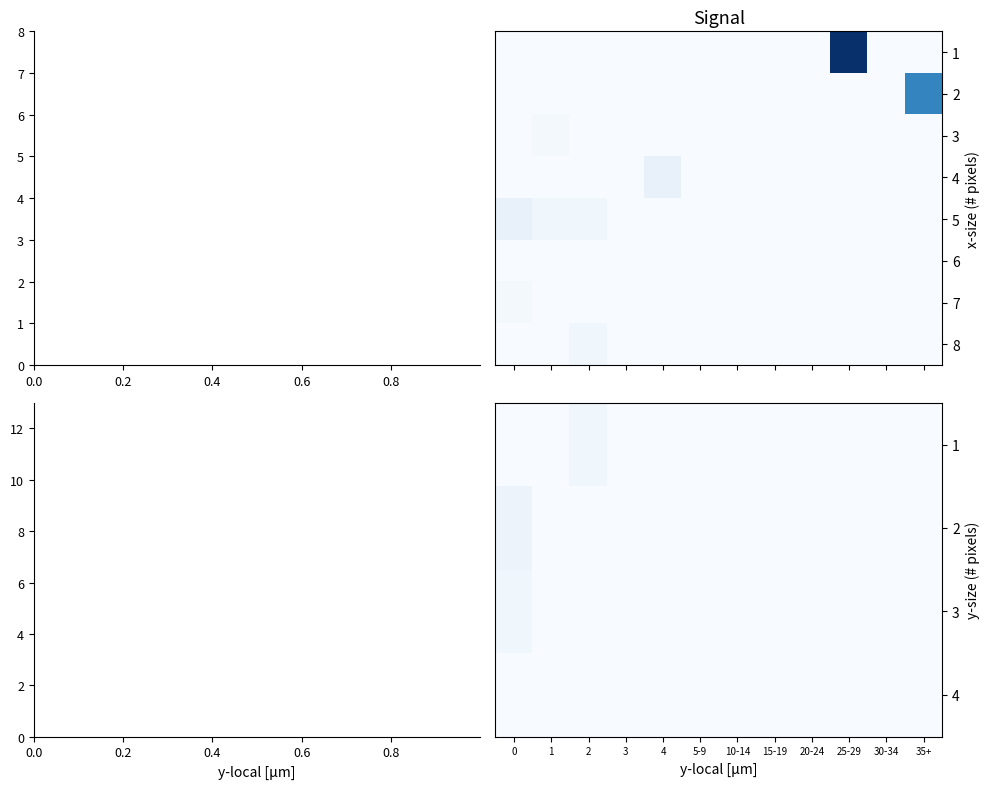

At how many categories does at least one series exceed 3?

1